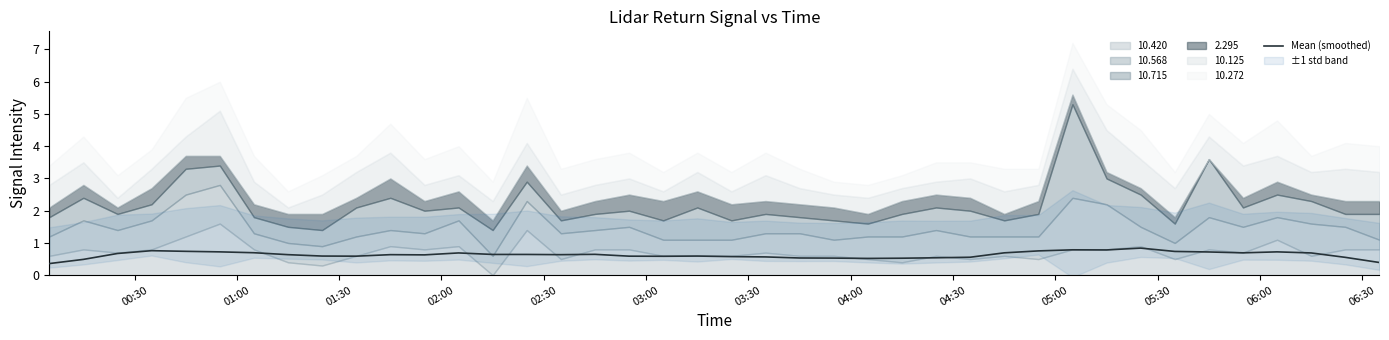

What is the highest value of the Mean (smoothed) series?

0.8